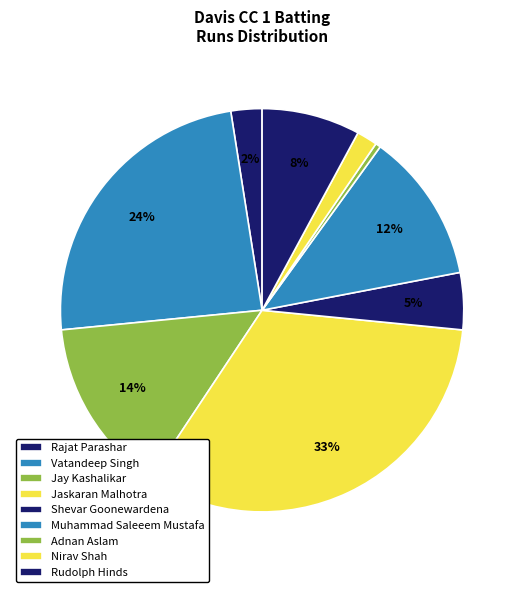

To the nearest percent, what percentage of the pie is Nirav Shah?

2%